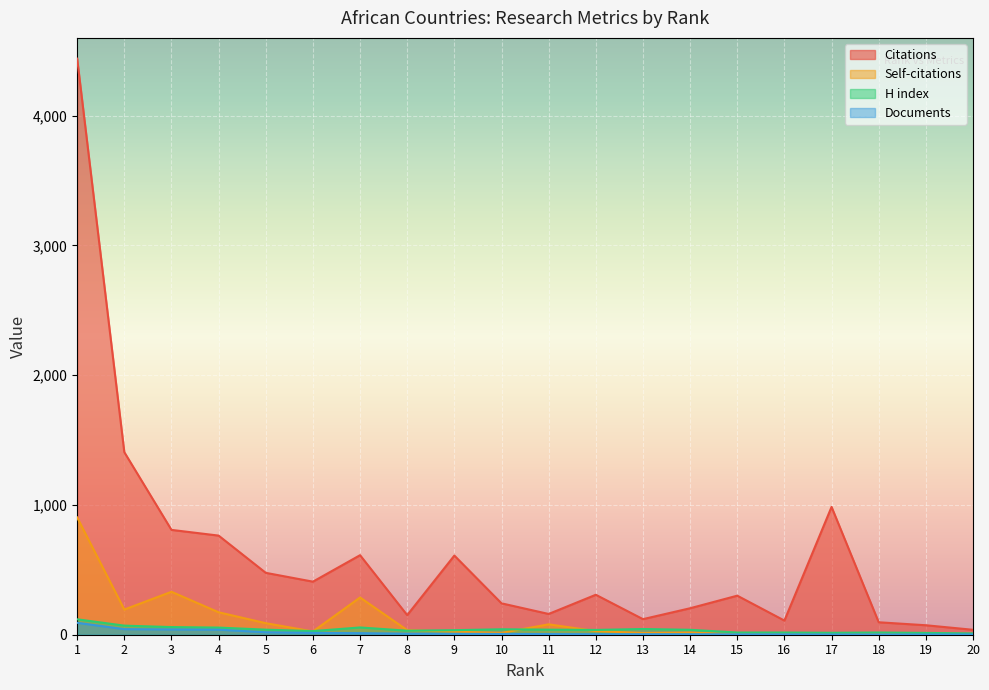

Where do Self-citations and Documents first cross each other?

18 and 19